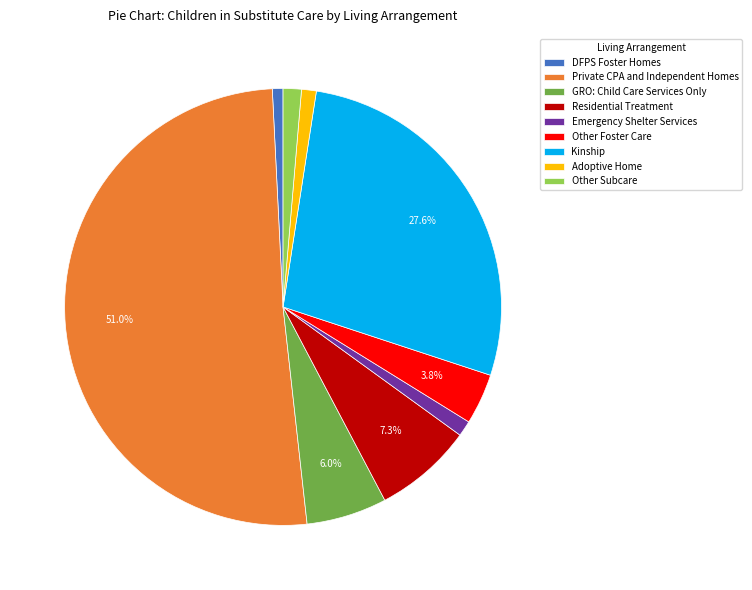

Which has a higher value, Emergency Shelter Services or Private CPA and Independent Homes?

Private CPA and Independent Homes